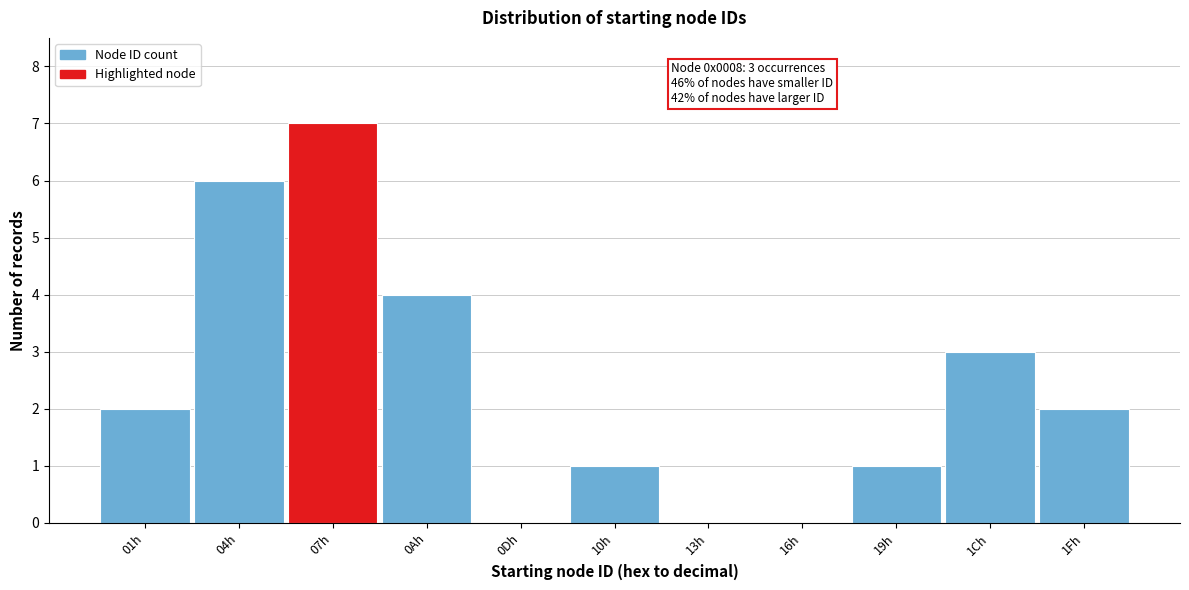

Reading right to left, extract all data points from this chart.

1Fh=2	1Ch=3	19h=1	16h=0	13h=0	10h=1	0Dh=0	0Ah=4	07h=7	04h=6	01h=2